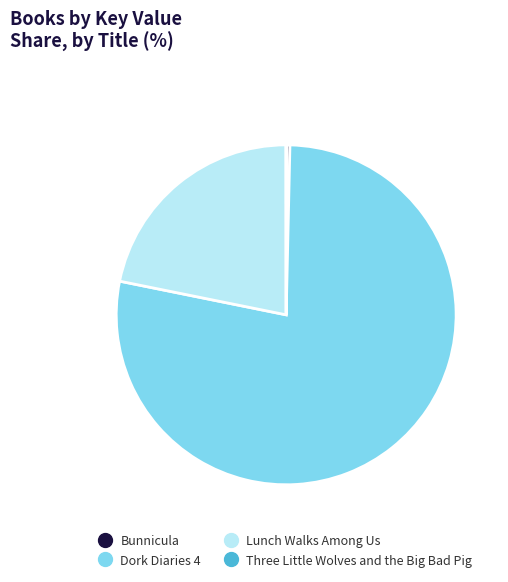

Between Dork Diaries 4 and Lunch Walks Among Us, which is larger?

Dork Diaries 4